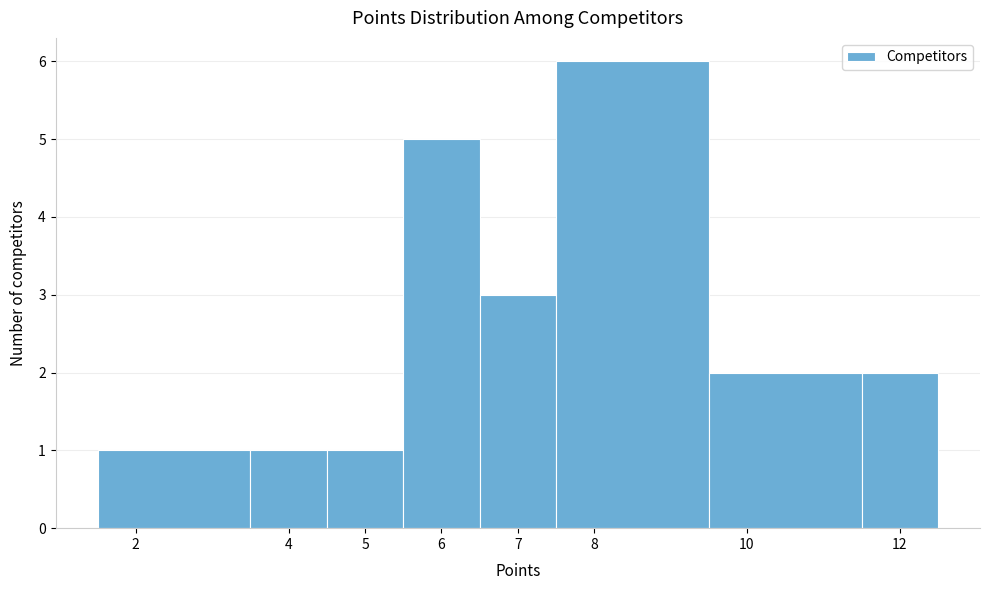

Reading left to right, transcribe this chart: for each bar, give the range it covers on the x-axis and its height. The values are not printed on the chart, so give them approximately, as read against the axis.

1.5 to 3.5: 1
3.5 to 4.5: 1
4.5 to 5.5: 1
5.5 to 6.5: 5
6.5 to 7.5: 3
7.5 to 9.5: 6
9.5 to 11.5: 2
11.5 to 12.5: 2